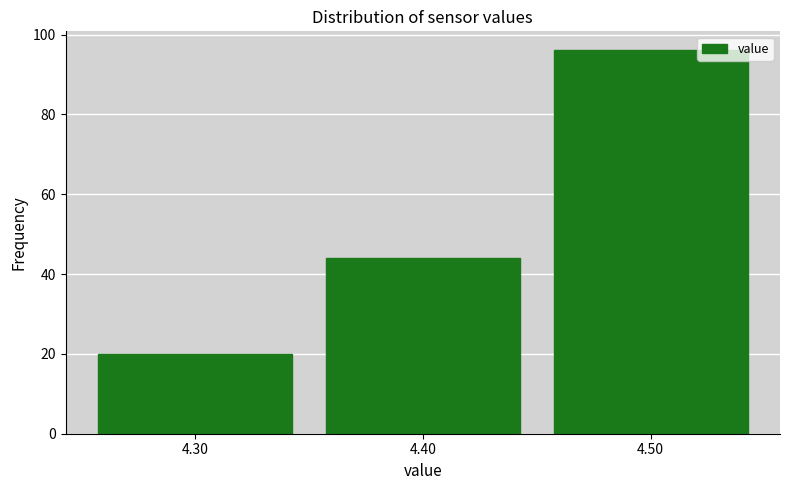

What is the height of the bar covering 4.35 to 4.45 on the x-axis? The values are not printed on the chart, so give them approximately, as read against the axis.

44